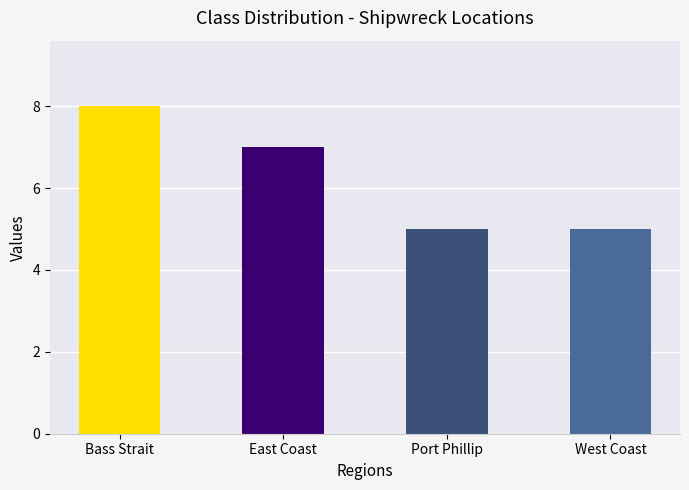

What is the difference between the maximum and minimum values?

3